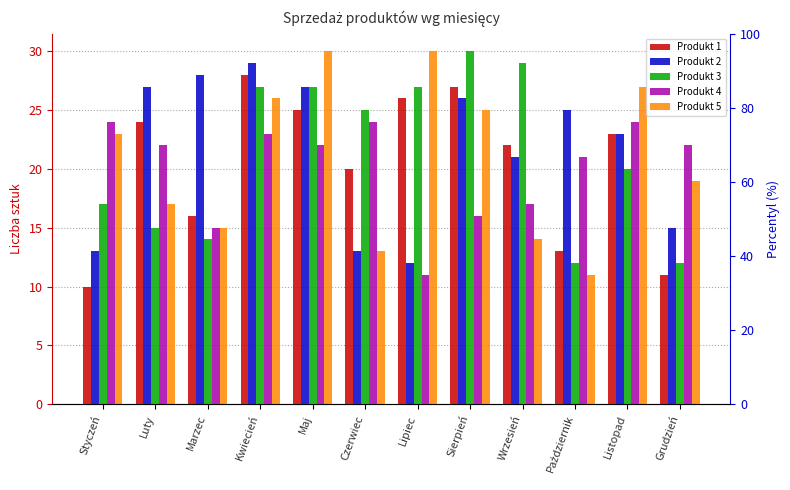

What position from the left is Maj?

5